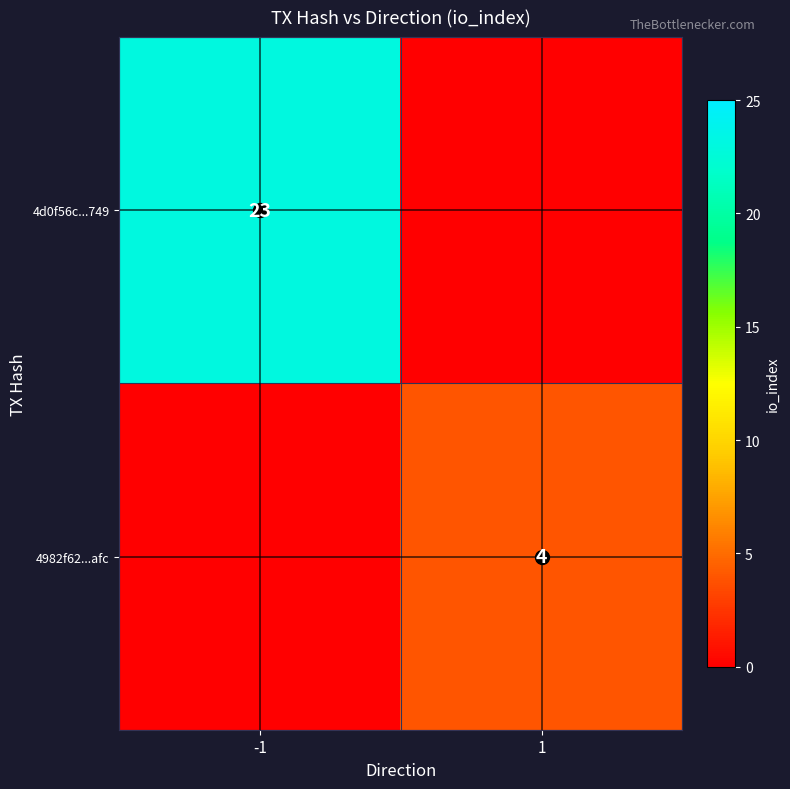

At how many categories does at least one series exceed 11?

1